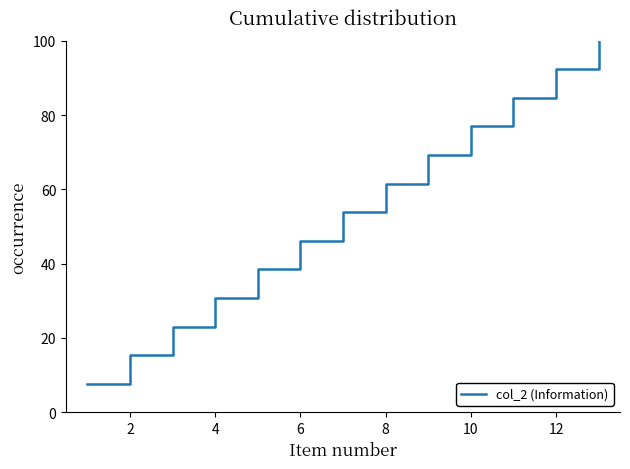

What is the minimum value shown in the chart?

7.7